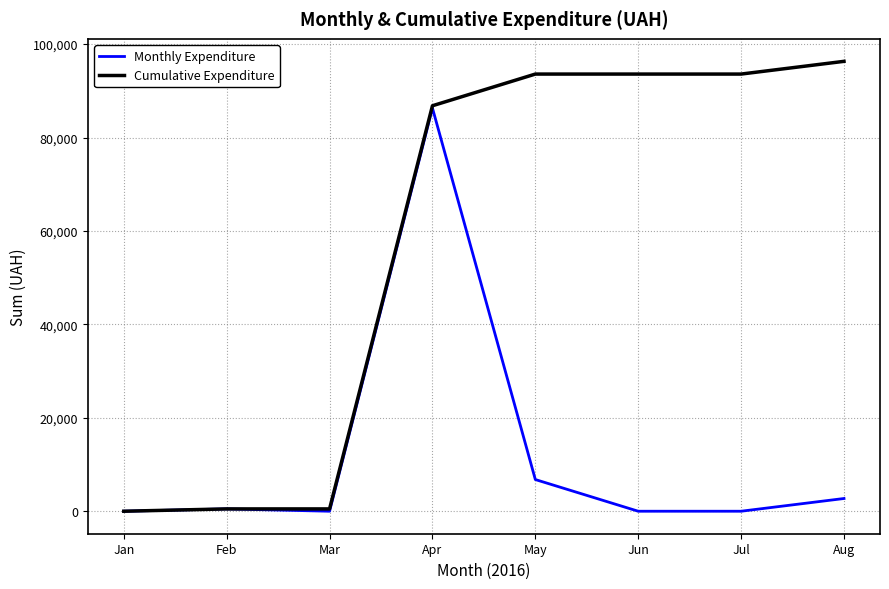

The Monthly Expenditure series shows 11864.6 at May. True or false?

False